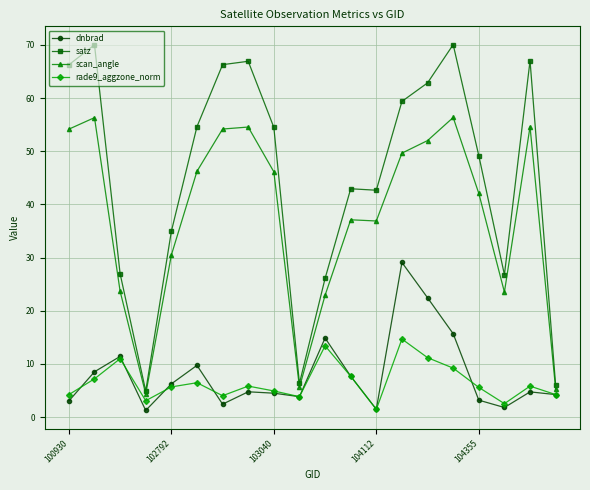

True or false: satz and dnbrad cross at least once.

False